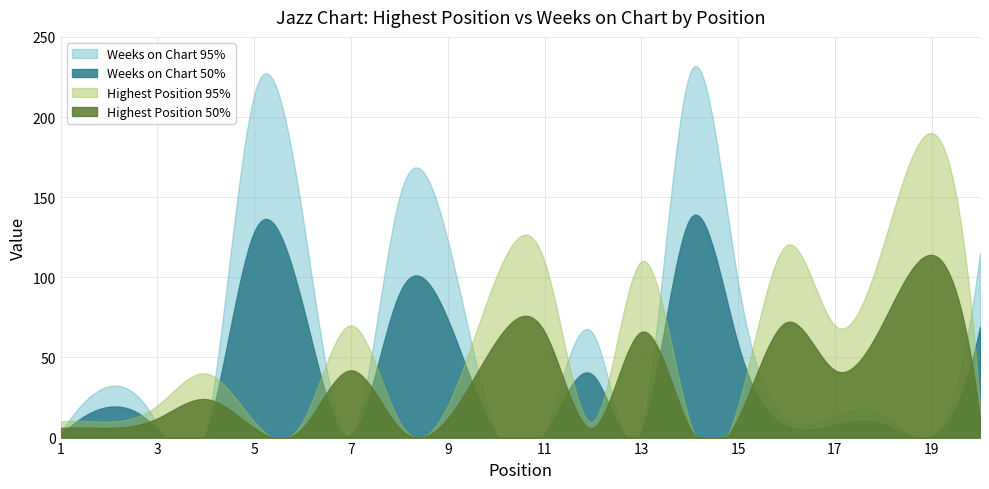

How many intersections are there between Posición más alta and Weeks on Chart?

10